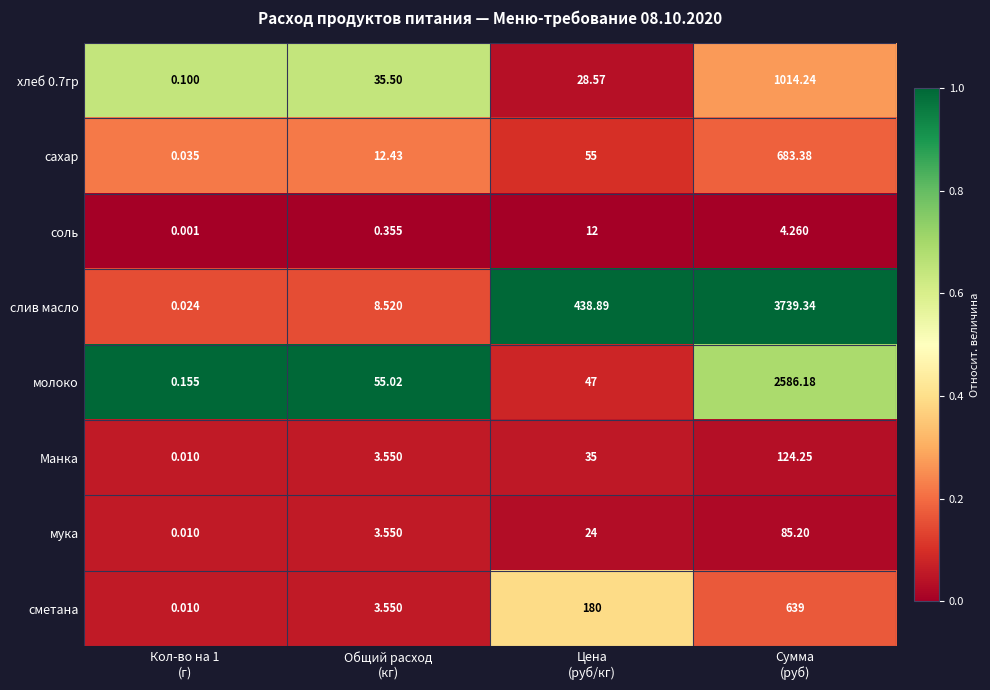

Which series has the widest spread of values?

слив масло